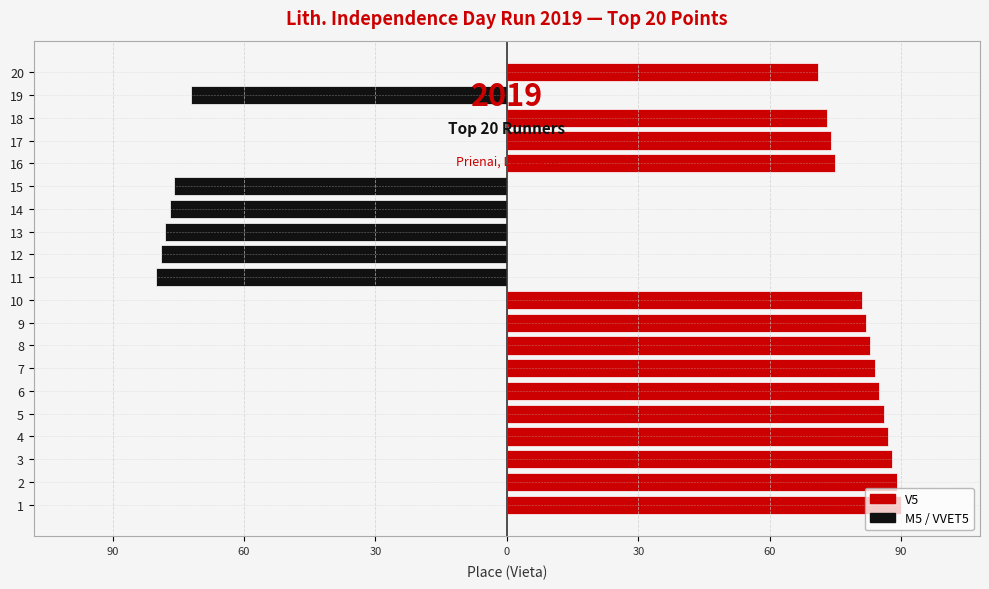

What is the average value of the M5 / VVET5 series?

-23